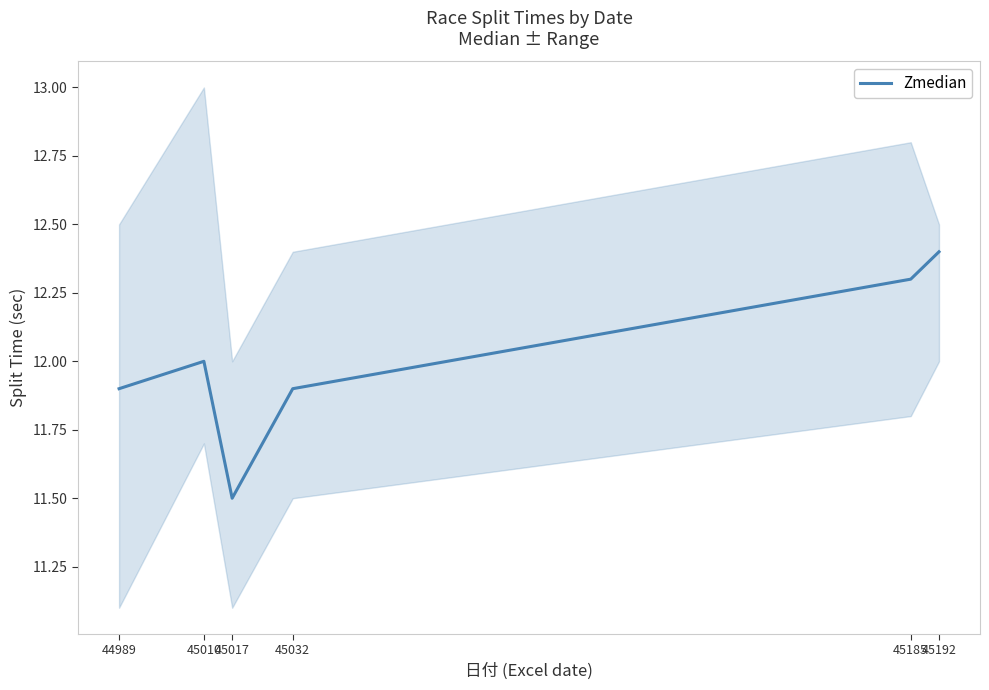

How many interior local valleys (lower than both neighbors) does the data have?

1